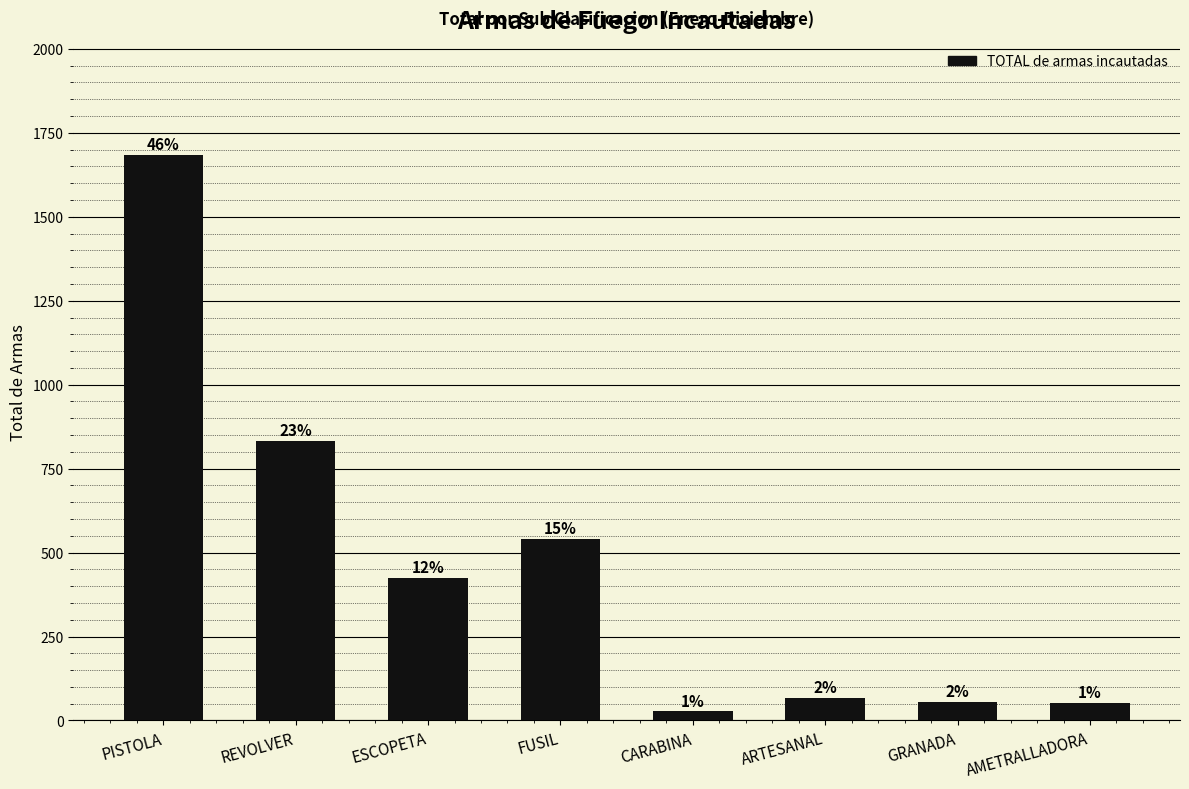

What is the label of the 5th bar from the left?

CARABINA